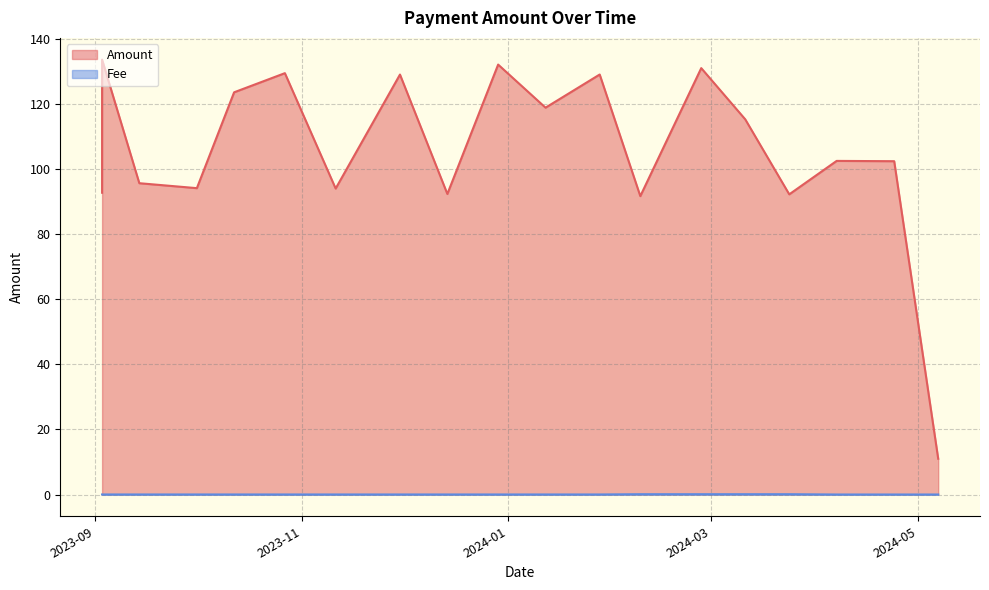

What is the highest value of the Fee series?

0.1